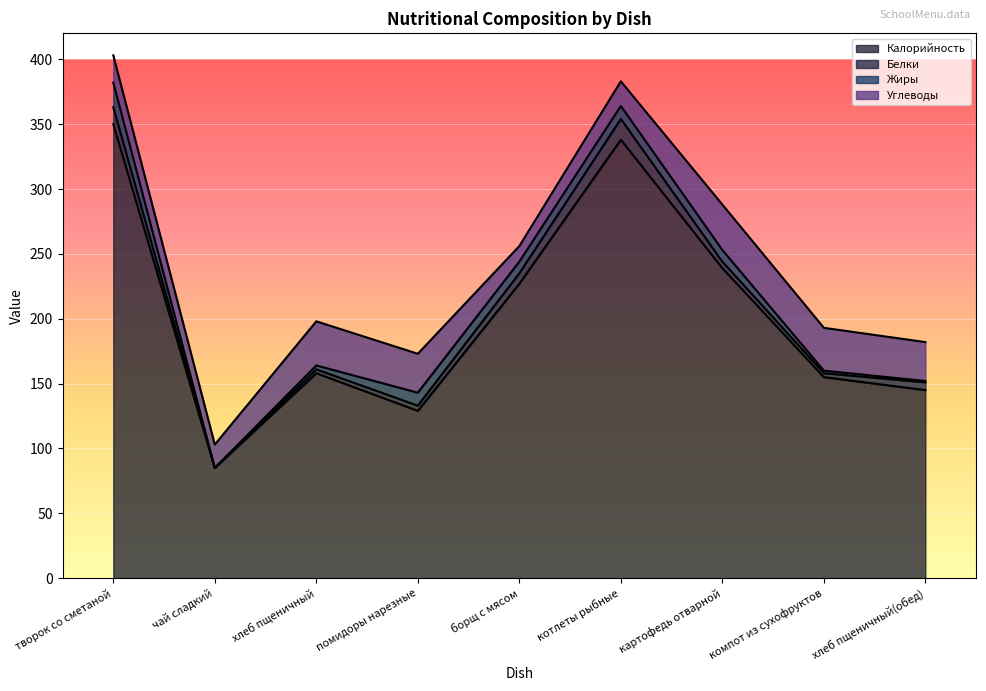

True or false: Углеводы and Белки intersect in this chart.

False